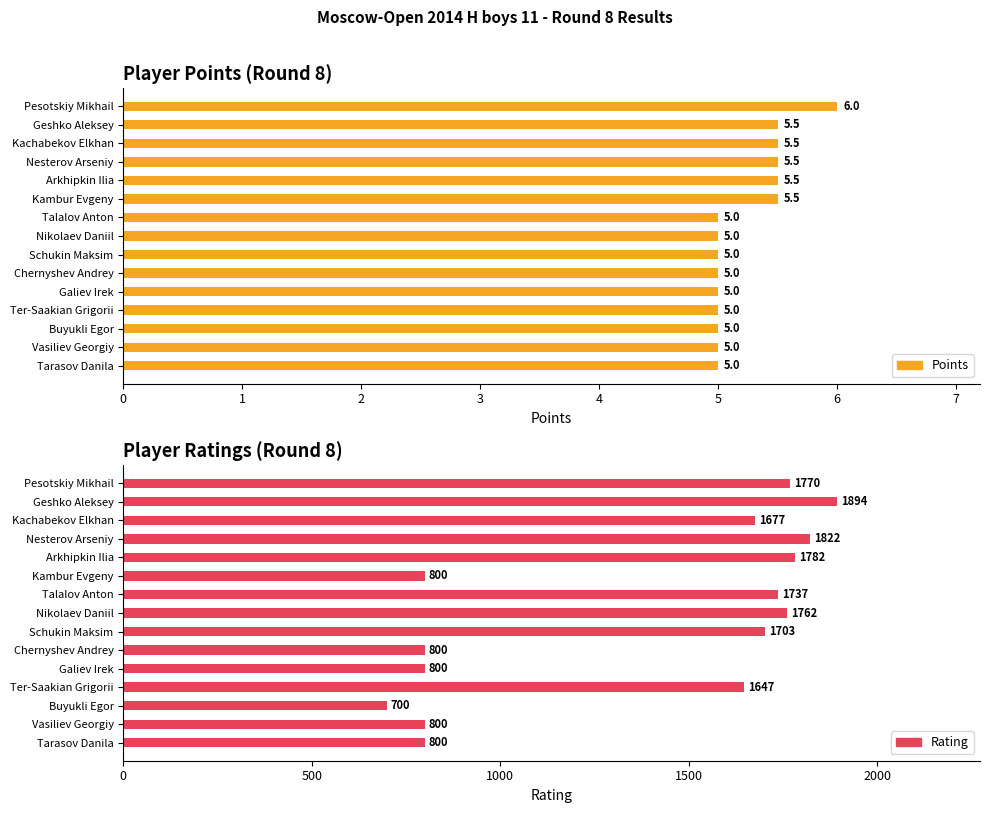

Which series has the largest total across all categories?

Rating